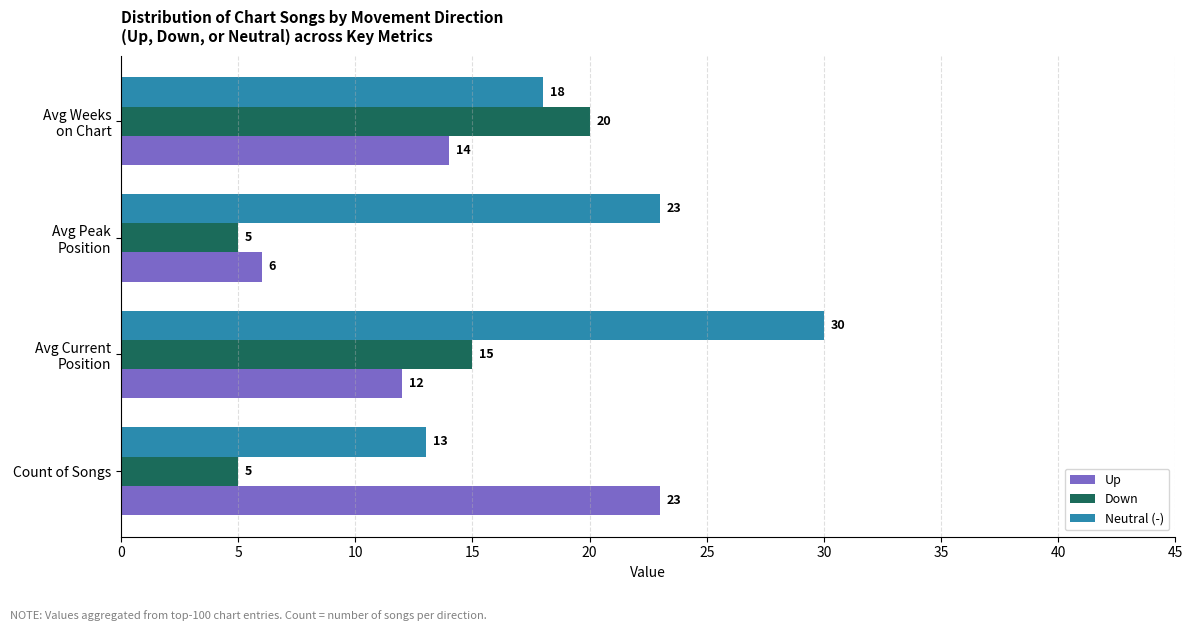

What is the average value of the Neutral (-) series?

21